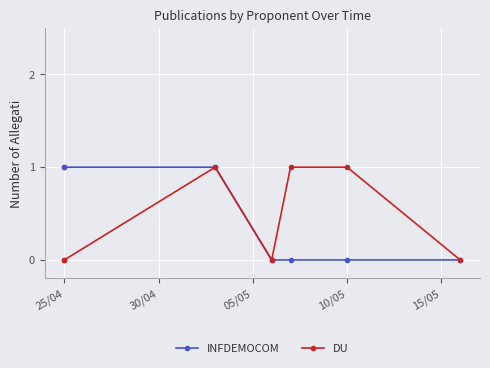

What are all the series names shown in the legend?

INFDEMOCOM, DU